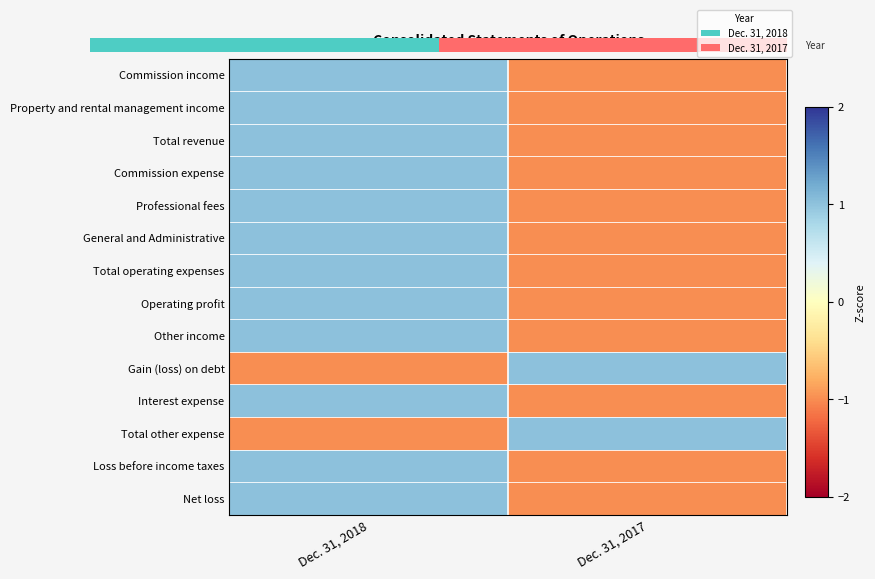

At which category is the sum across all series the highest?

Dec. 31, 2018